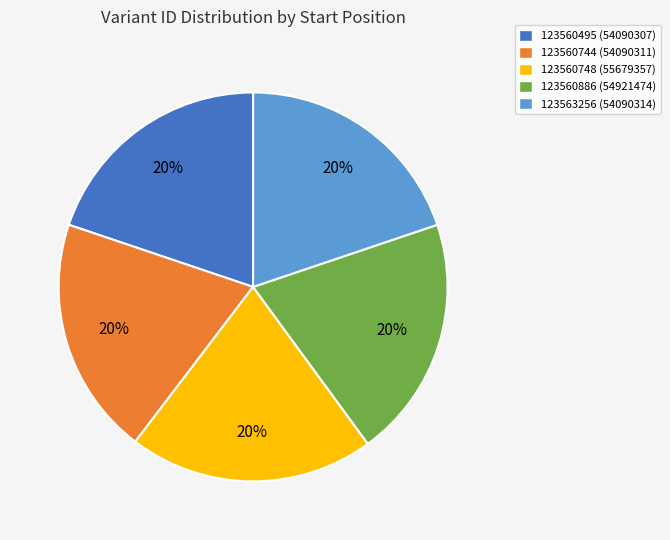

To the nearest percent, what is the average slice percentage?

20%